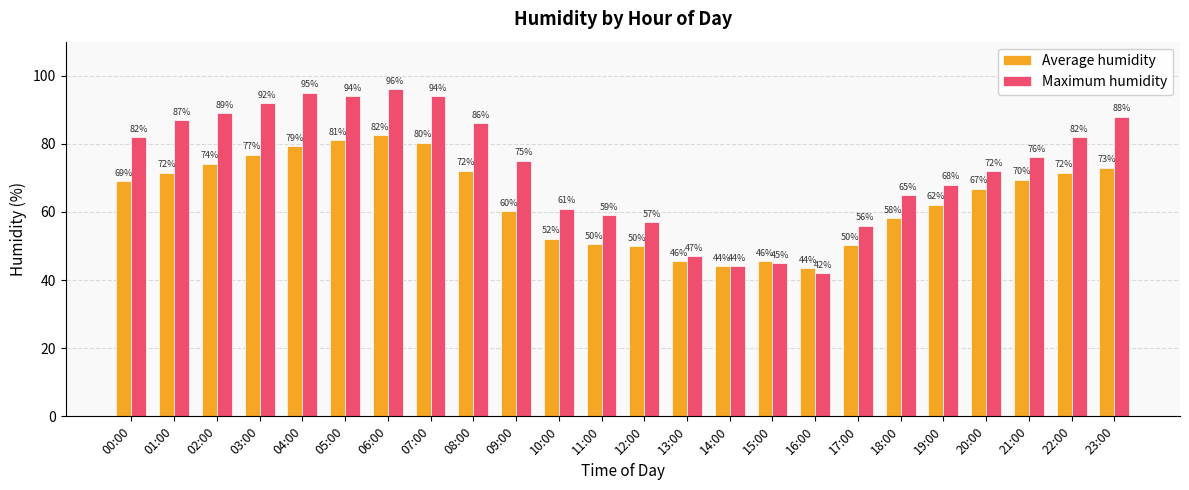

Are the bars grouped side by side (vs. stacked)?

Yes